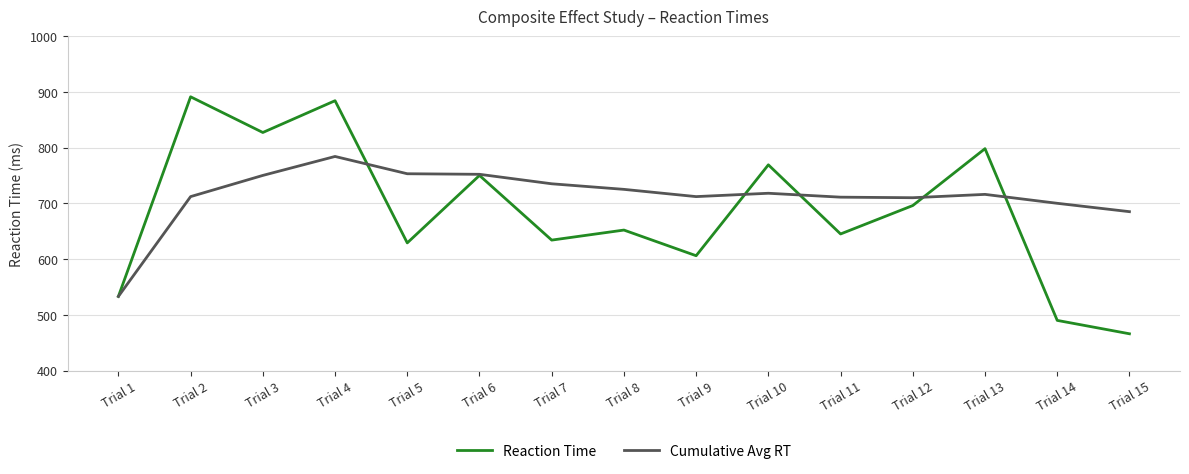

True or false: Reaction Time and Cumulative Avg RT cross at least once.

True